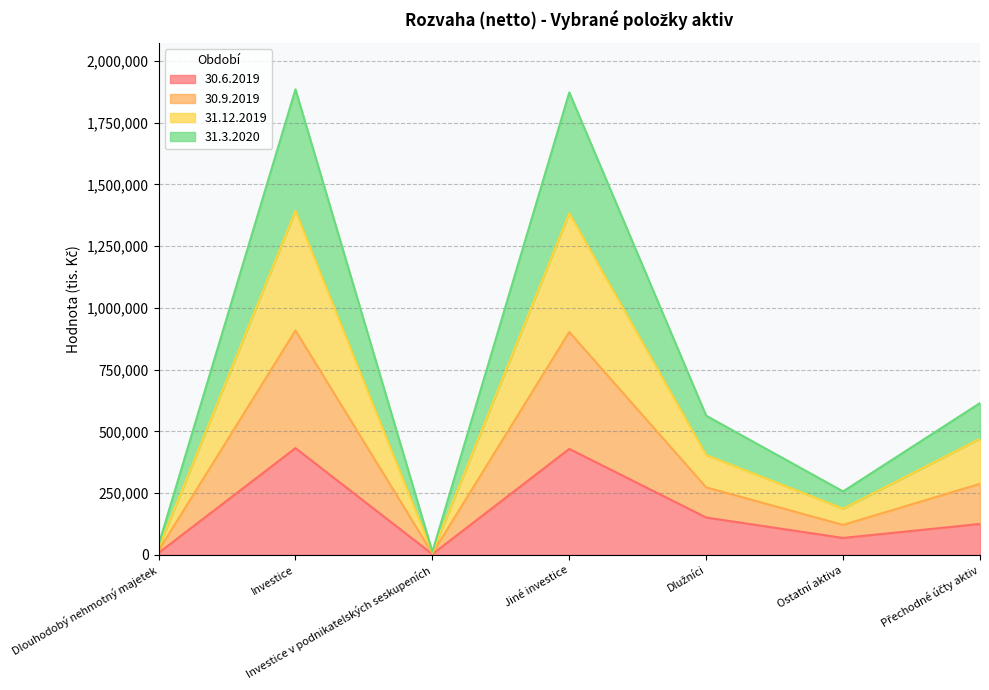

What is the total value across all series at Investice?

1884683.6